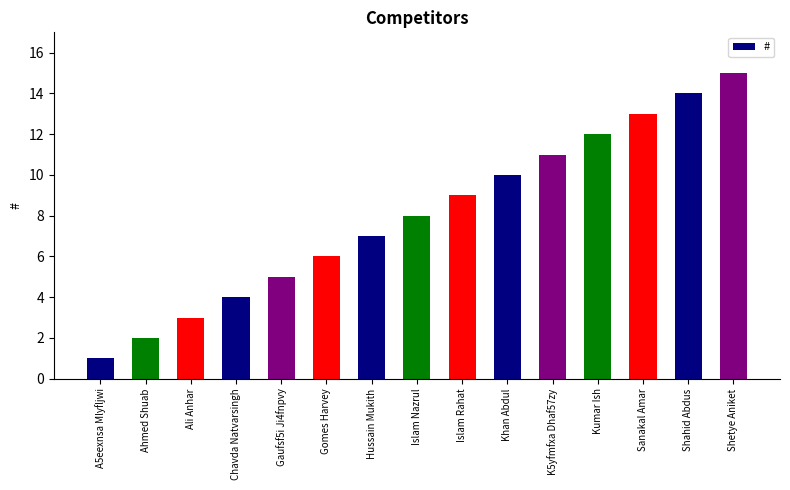

Rank the categories by value from highest to lowest.

Shetye Aniket, Shahid Abdus, Sanakal Amar, Kumar Ish, K5yfmfxa Dhaf57zy, Khan Abdul, Islam Rahat, Islam Nazrul, Hussain Mukith, Gomes Harvey, Gaufsf5i Ji4fnpvy, Chavda Natvarsingh, Ali Anhar, Ahmed Shuab, A5eexnsa Mlyfljwi